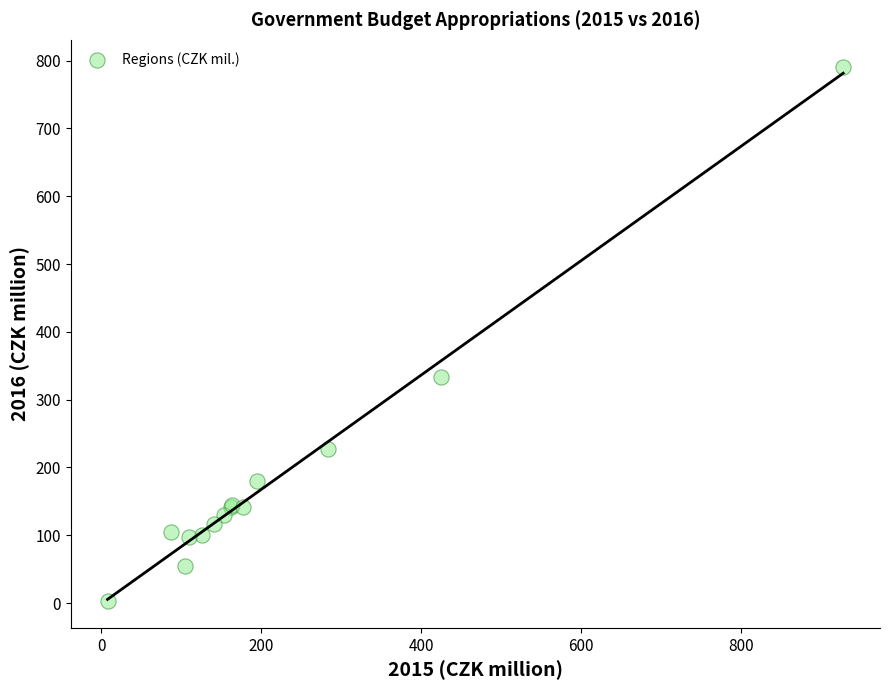

What Y value in the scatter plot is closest to 397?

333.8